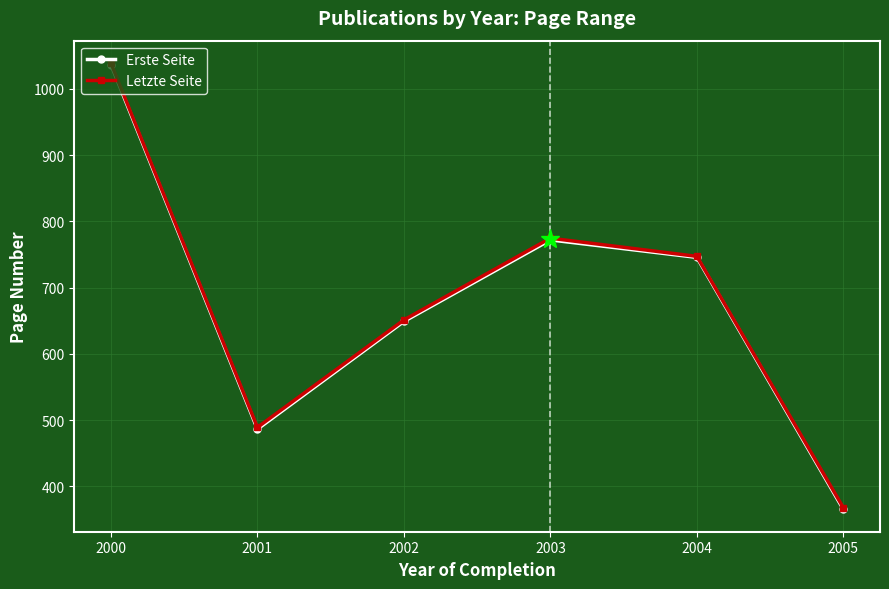

List the labels in order of Erste Seite value, smallest first.

2005, 2001, 2002, 2004, 2003, 2000